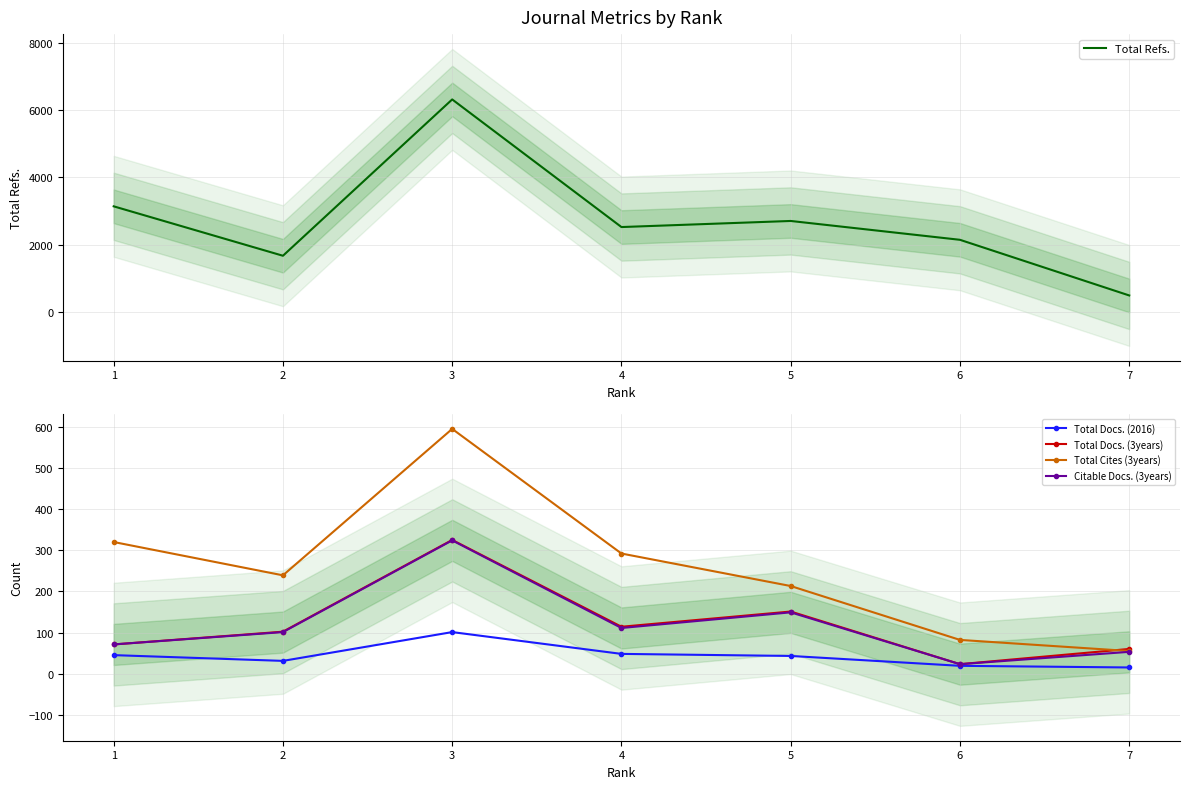

How many data points does each series have?

7